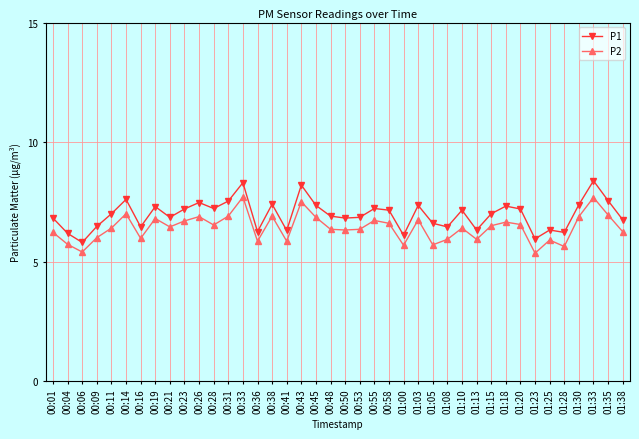

What is the spread (max minus min) of values at 00:26?

0.6